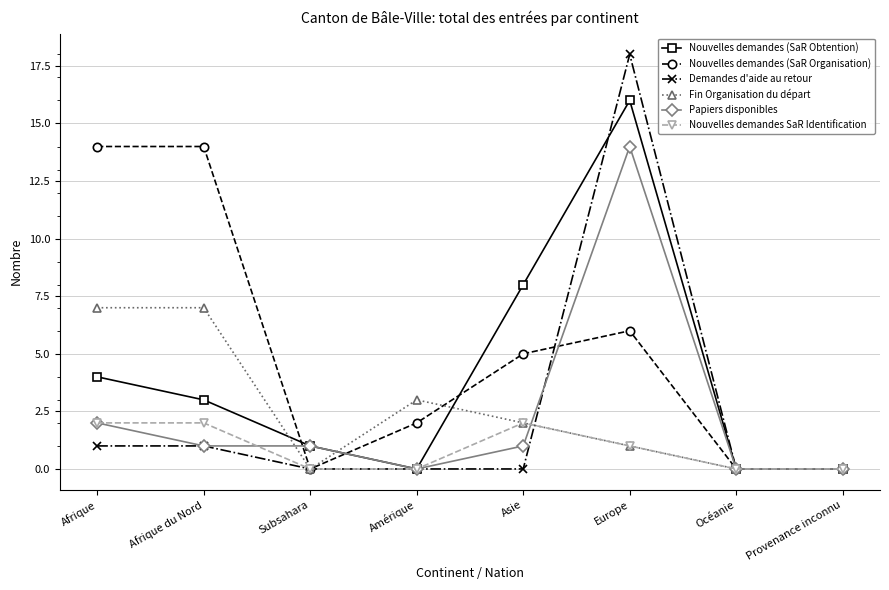

At how many categories does at least one series exceed 16?

1